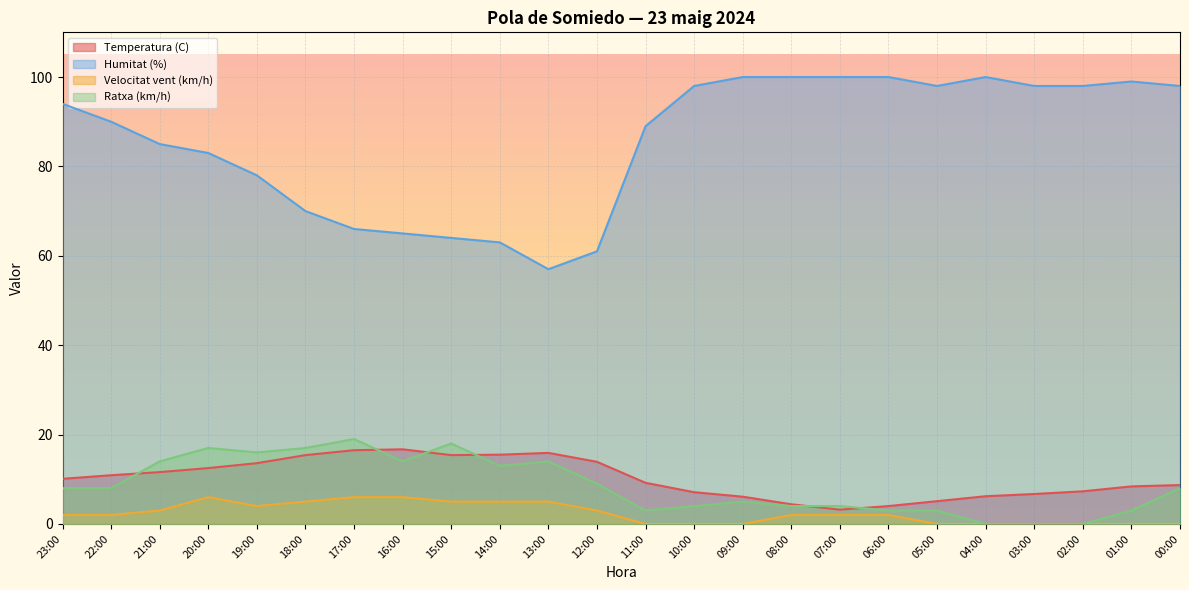

What position from the left is 17:00?

7